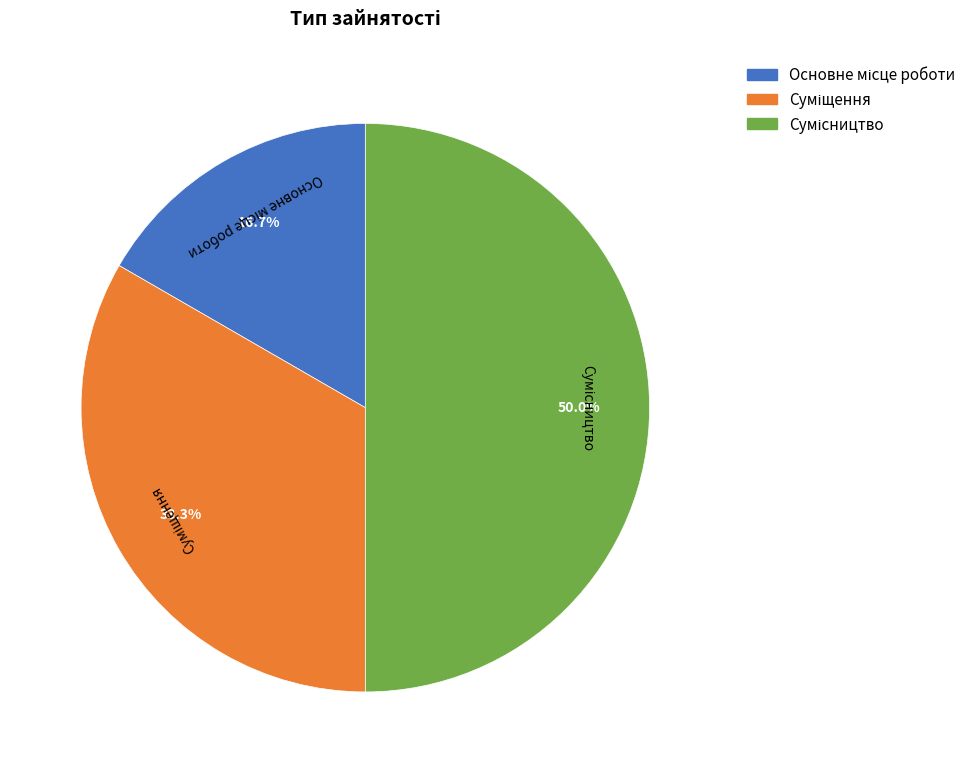

Count the number of slices in the pie.

3